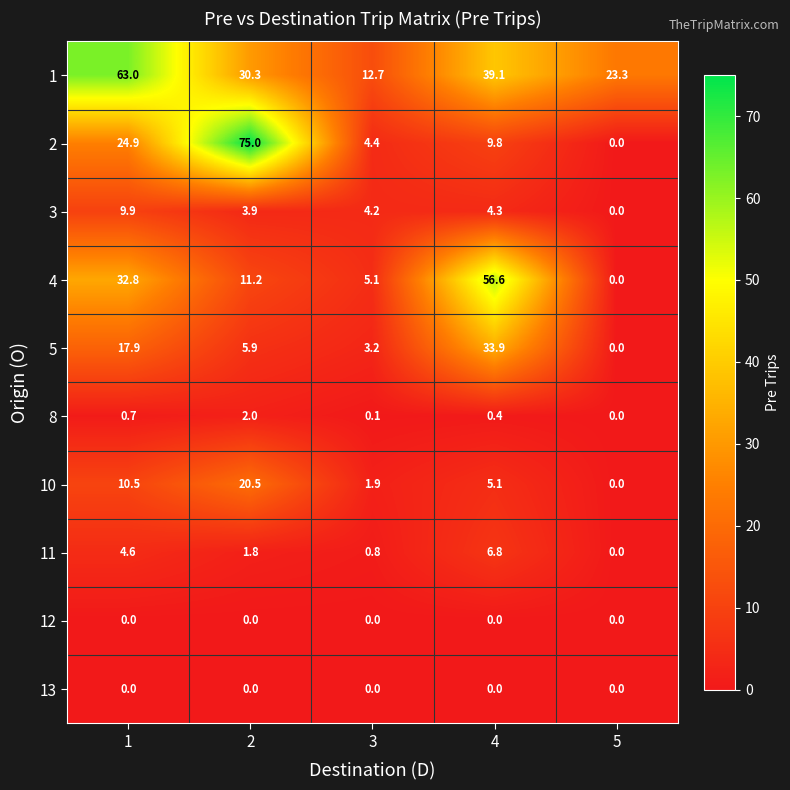

List the labels in order of 2 value, smallest first.

5, 3, 4, 1, 2